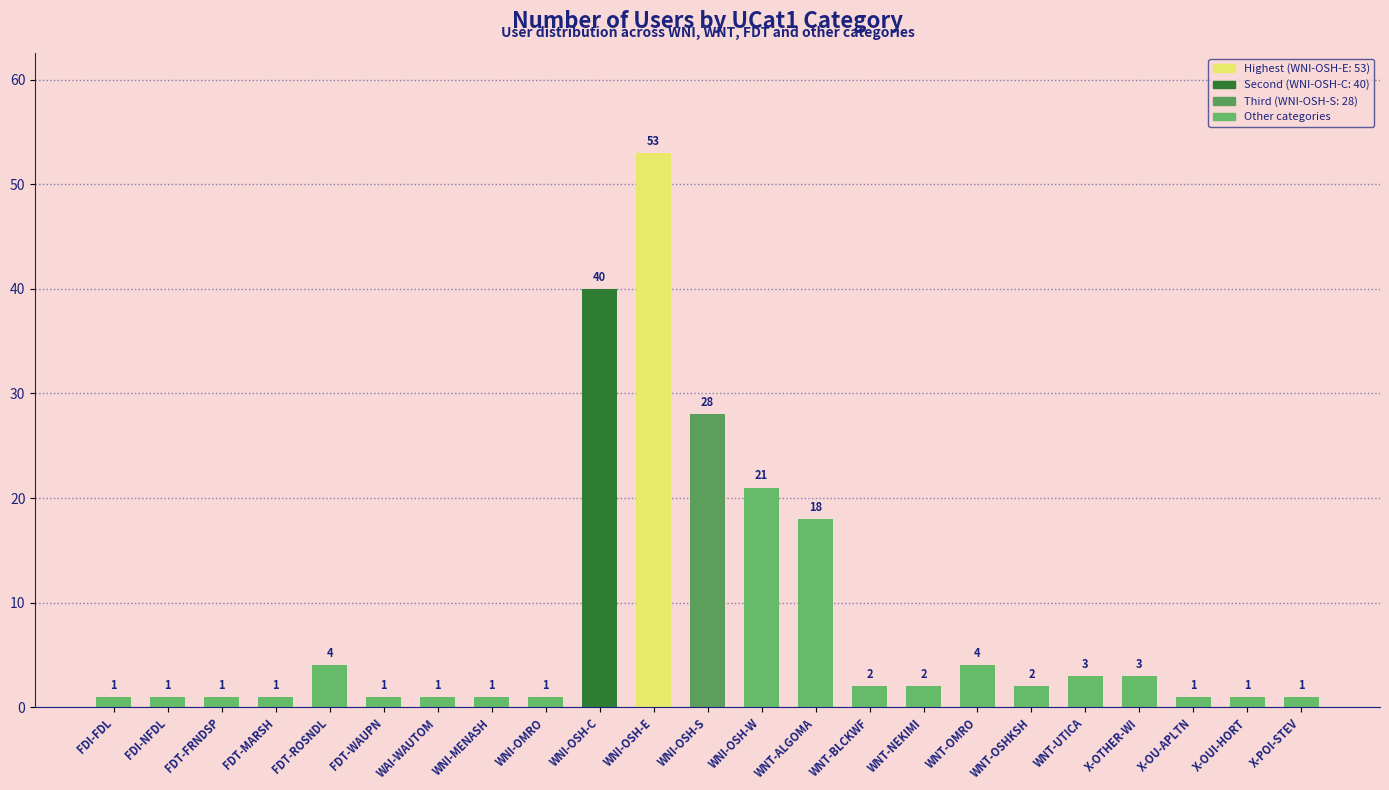

Does the chart contain any negative values?

No